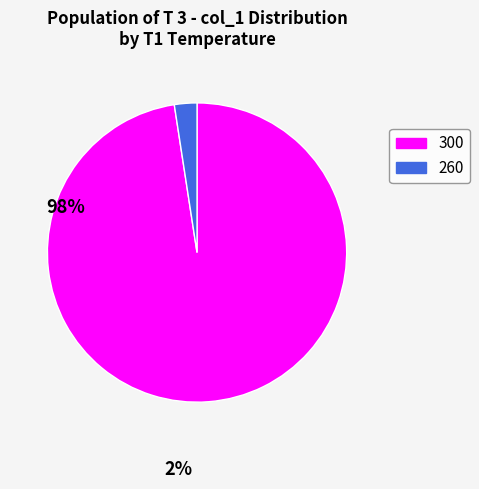

Rank the categories by value from highest to lowest.

300, 260